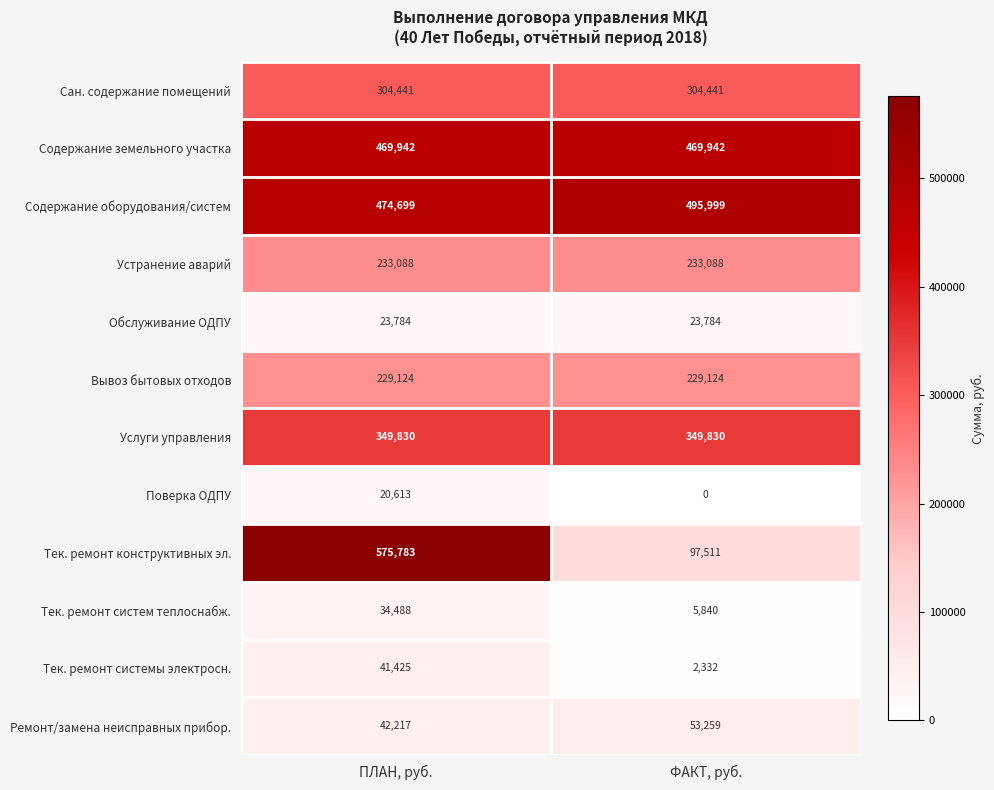

Which series has the largest total across all categories?

Содержание оборудования/систем